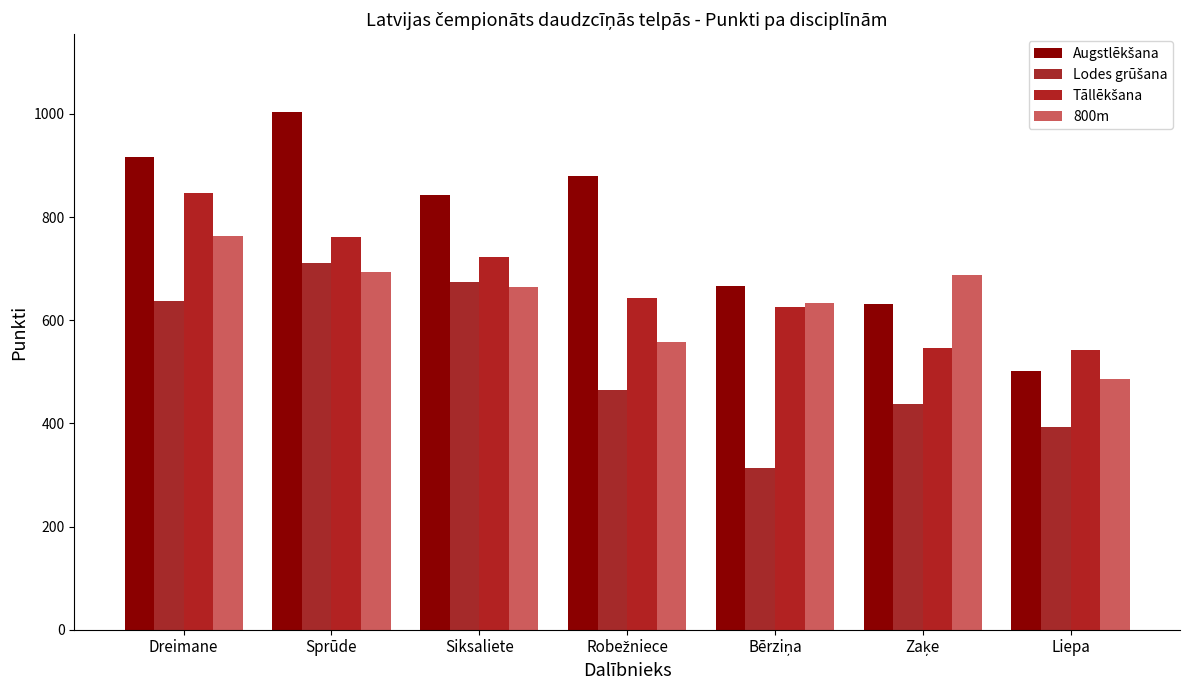

How many categories are shown in the chart?

7